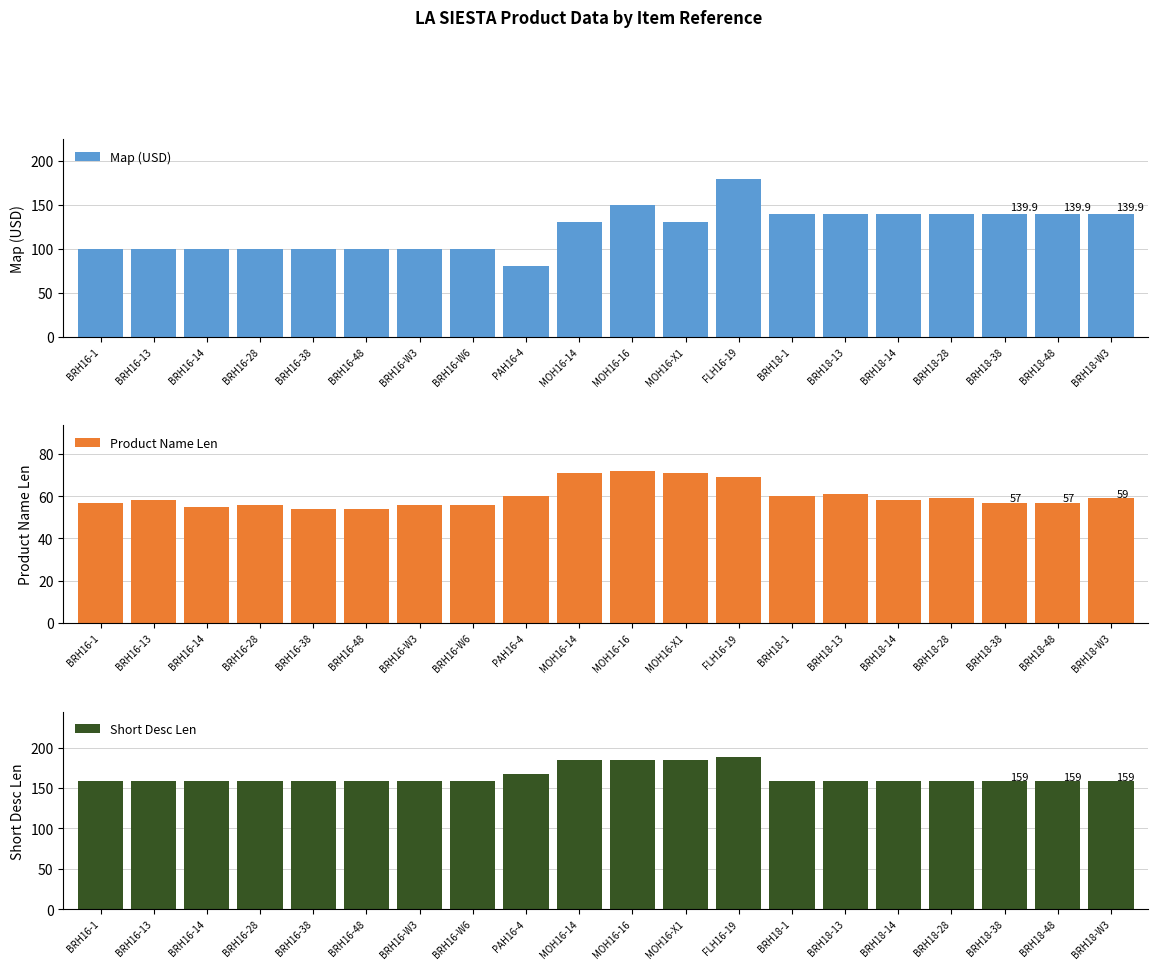

At which label is Short Desc Len closest to 173?

PAH16-4